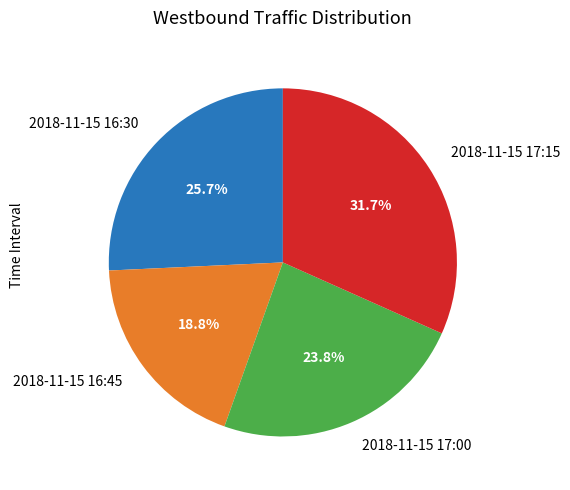

What is the total percentage of 2018-11-15 17:15 and 2018-11-15 16:45?

50.5%